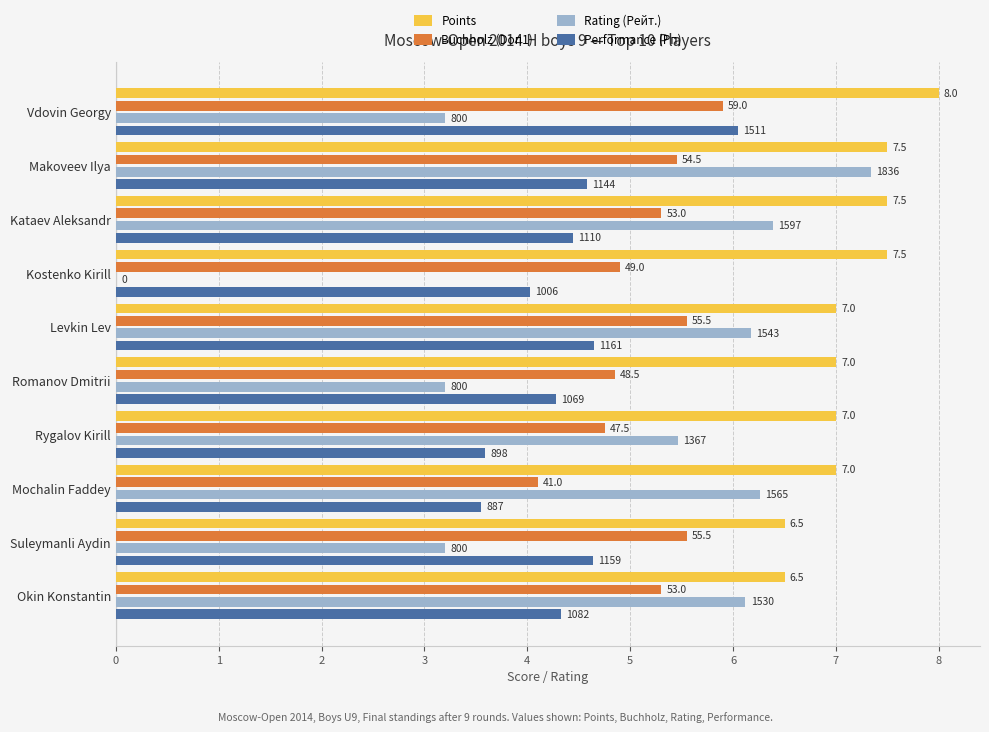

What are all the series names shown in the legend?

Points, Buchholz (Doп1), Rating (Рейт.), Performance (Рп)